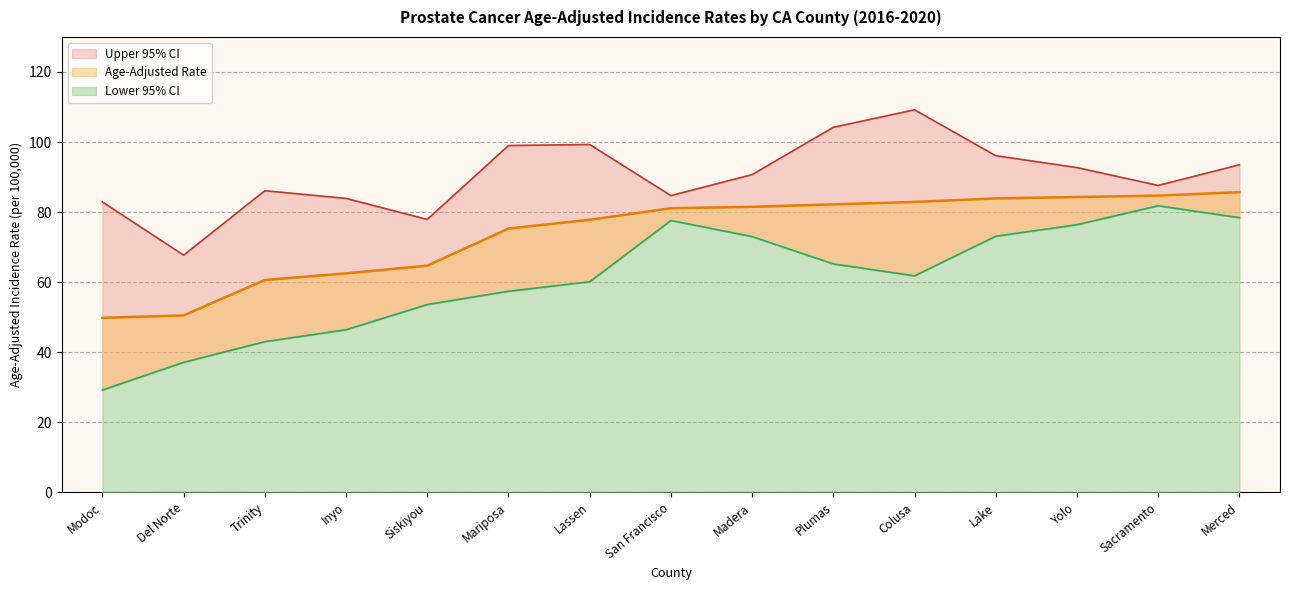

How many interior local valleys does the Upper 95% CI series have?

4